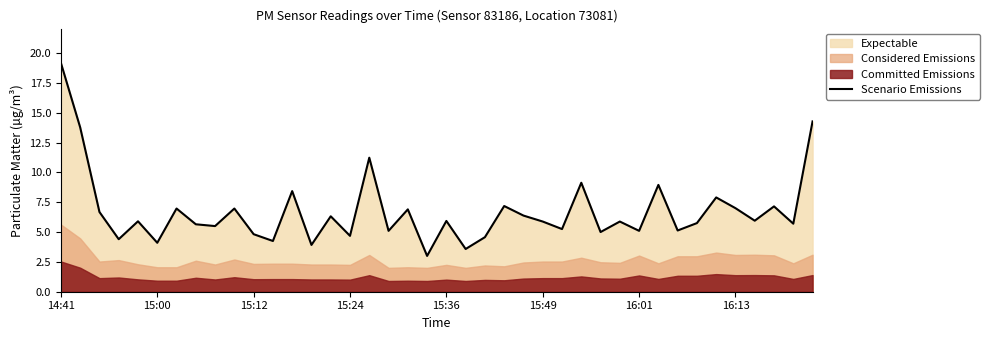

What is the minimum value shown in the chart?

3.0